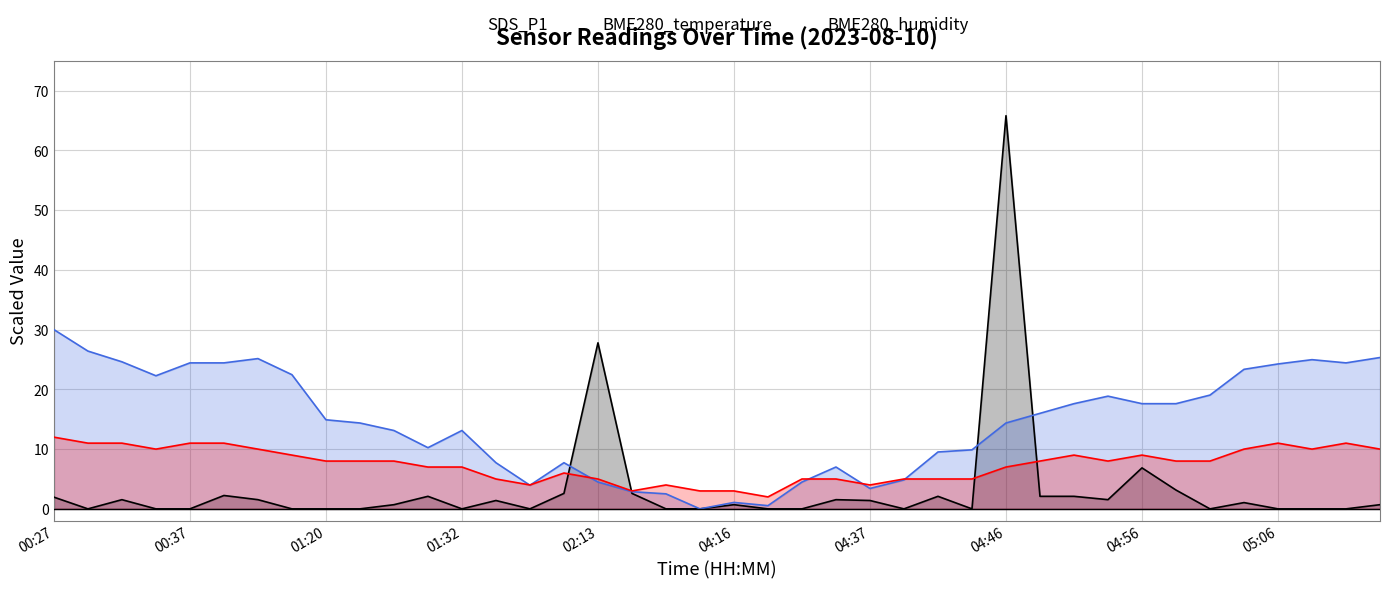

How many lines are shown in the chart?

3